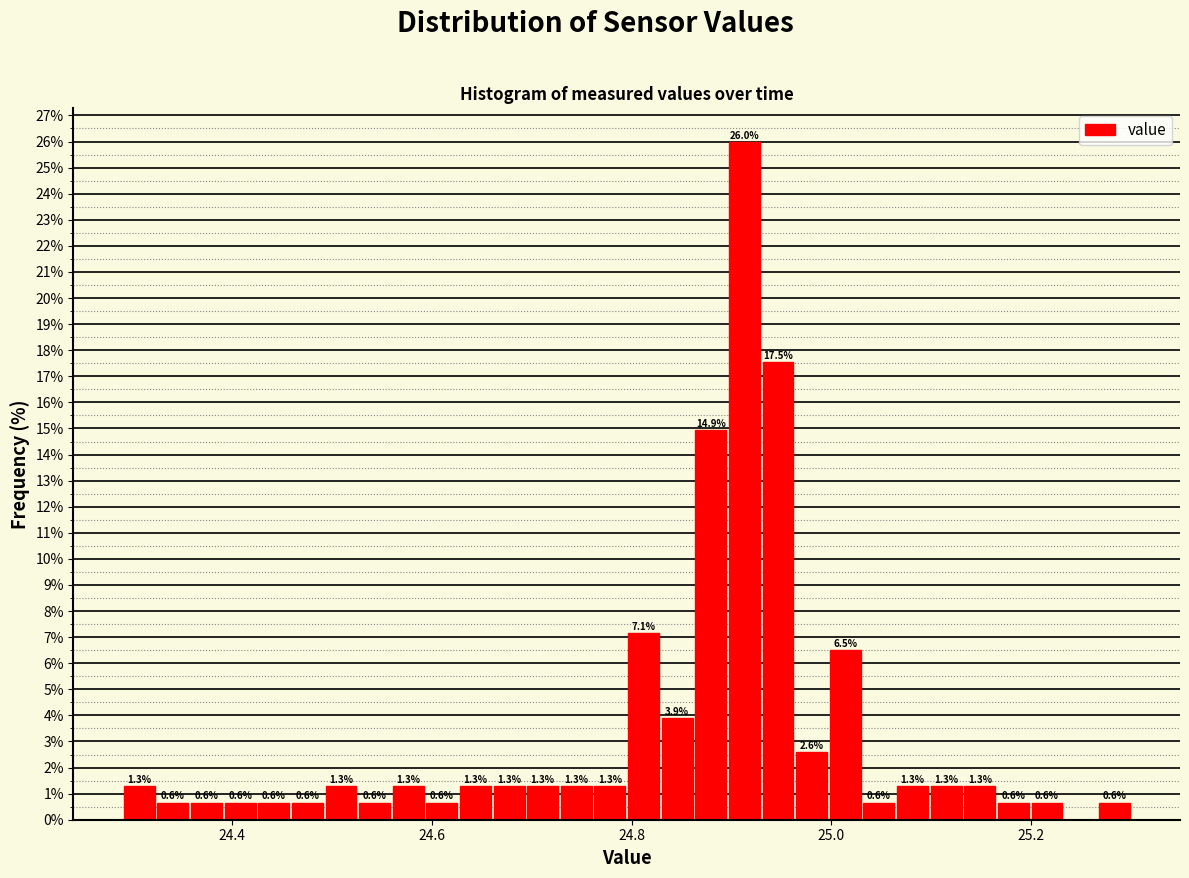

Read against the x-axis, roughly where is the centre of the tallest bar?

24.92